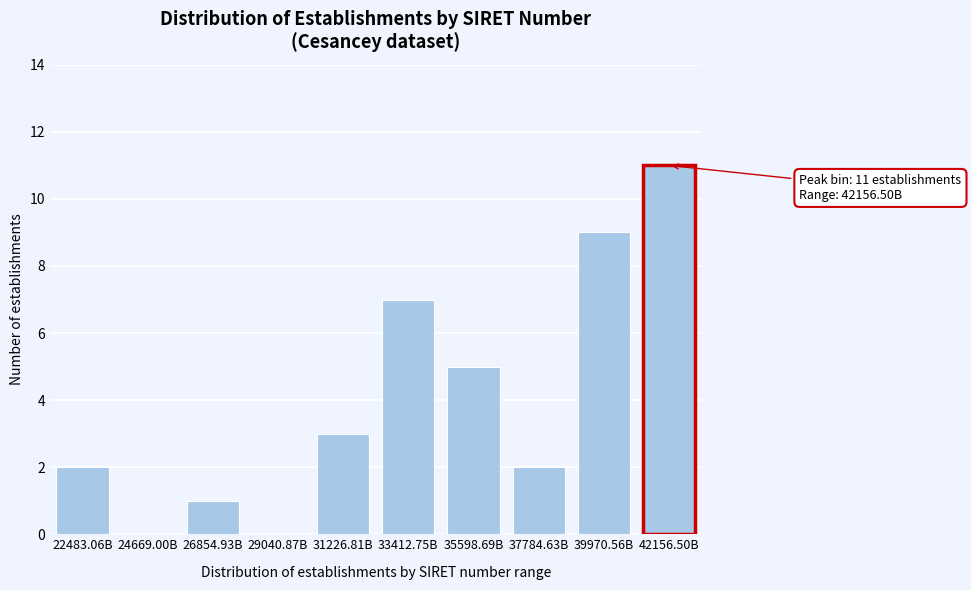

Reading left to right, extract all data points from this chart.

22483.06B=2	24669.00B=0	26854.93B=1	29040.87B=0	31226.81B=3	33412.75B=7	35598.69B=5	37784.63B=2	39970.56B=9	42156.50B=11